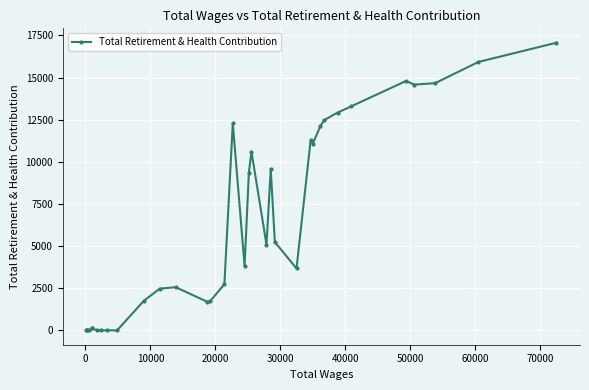

What is the ratio of the value at 31 to the value at 22?

2.8